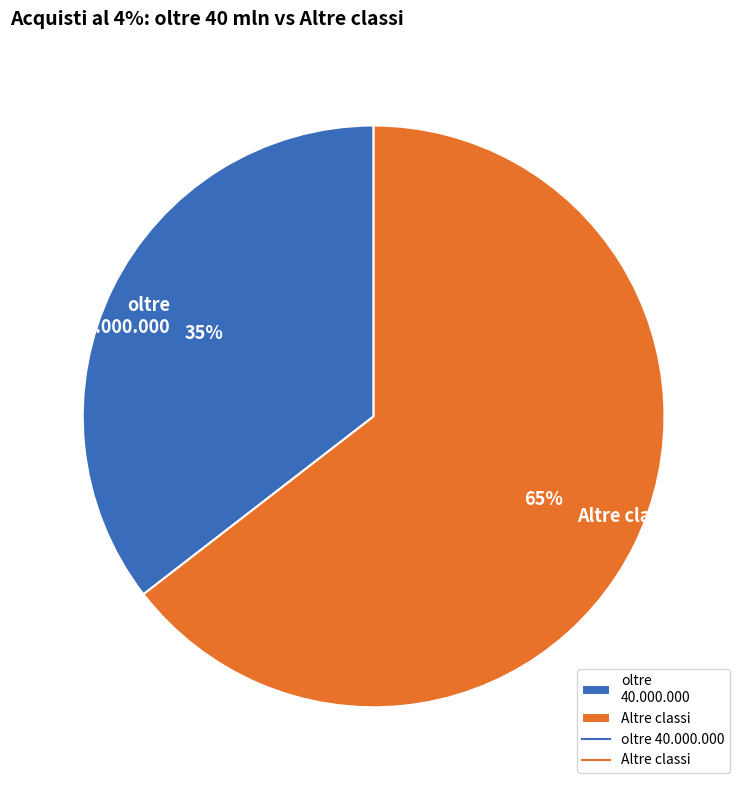

Approximately how many times larger is the value at oltre 40.000.000 compared to Altre classi?

0.5